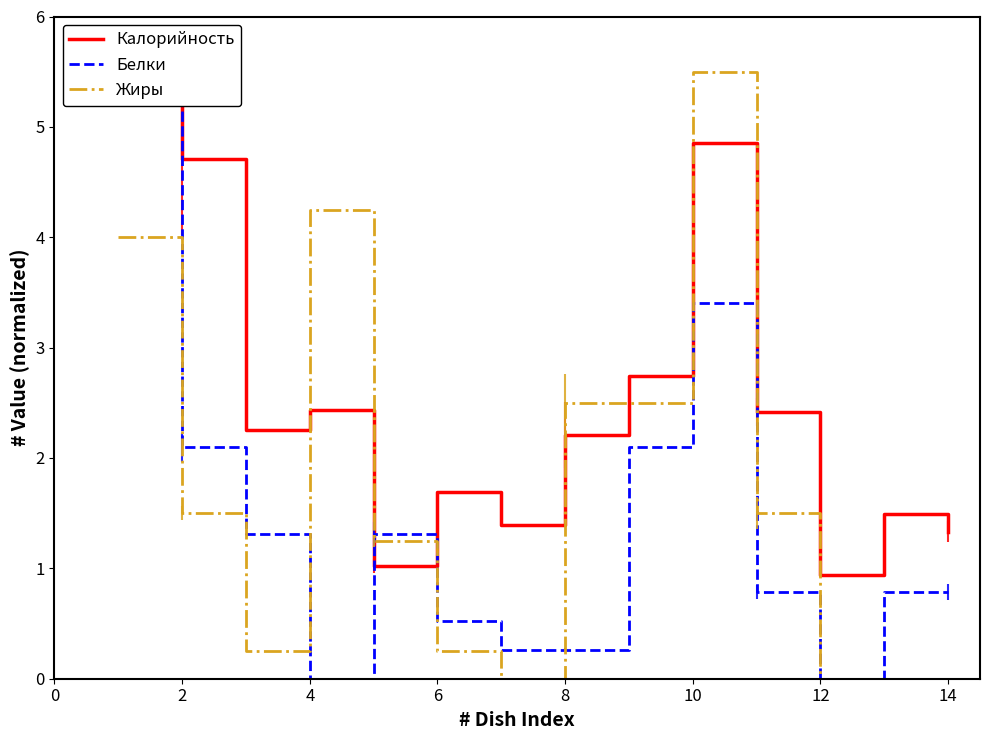

What is the minimum value for Калорийность?

0.9